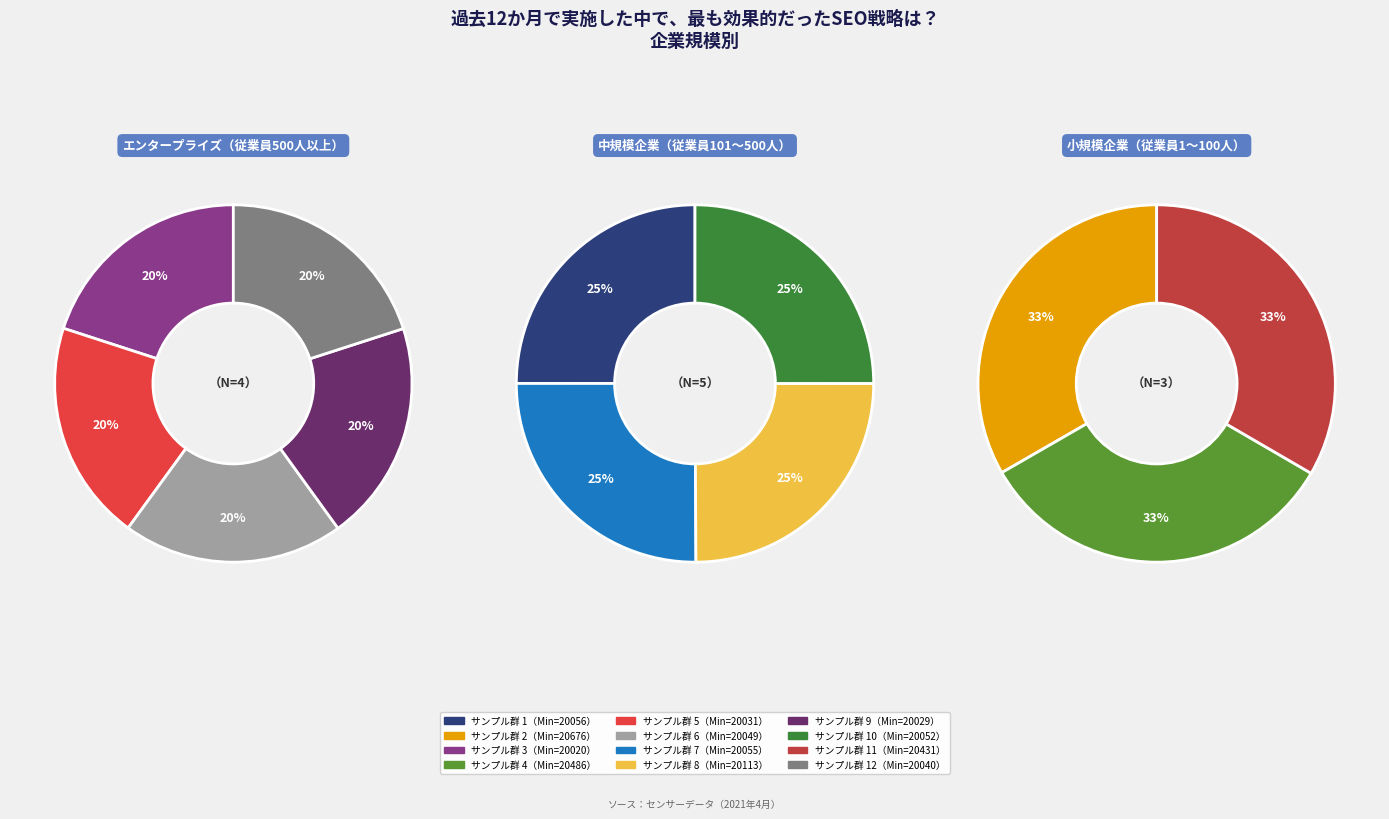

Which has a higher value, 28-20031 or 28-20056?

28-20056